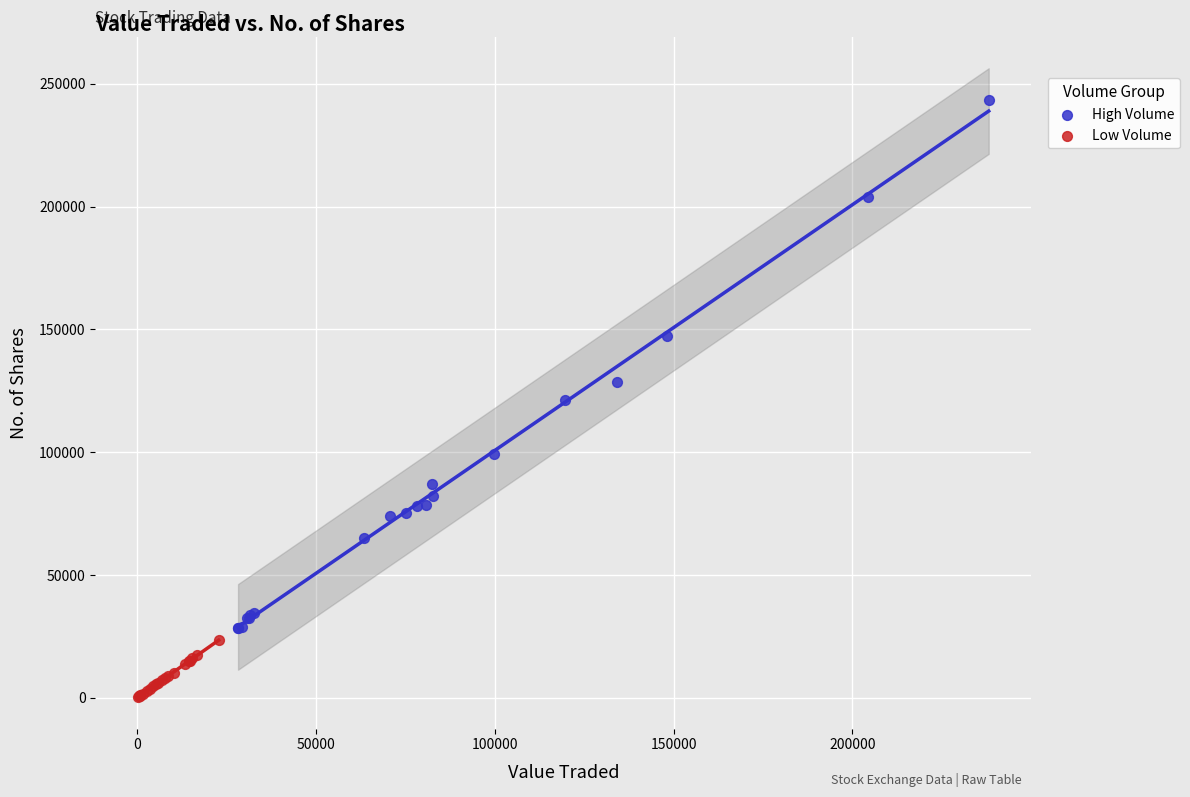

Which series reaches the minimum Y coordinate?

Low Volume